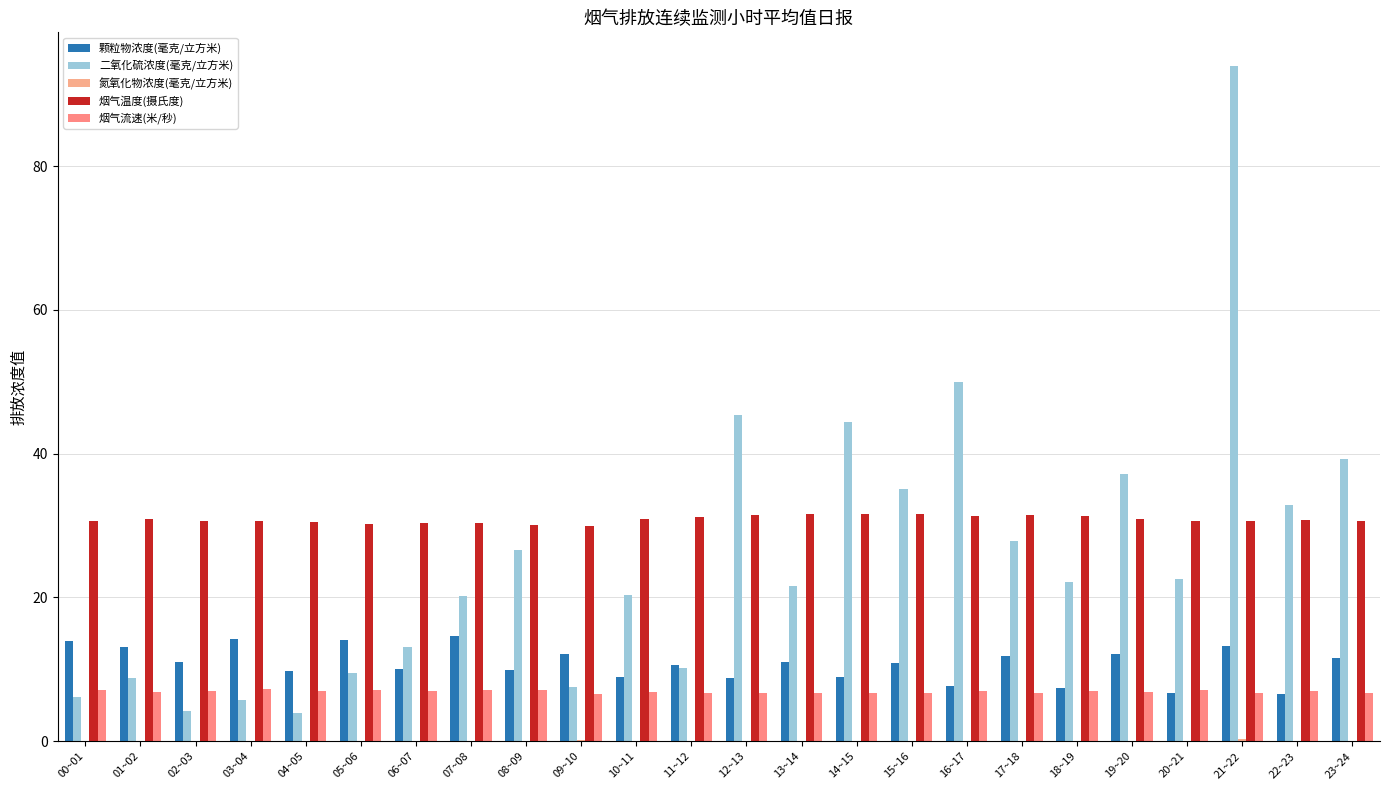

Which series has the largest range (max minus min)?

二氧化硫浓度(毫克/立方米)